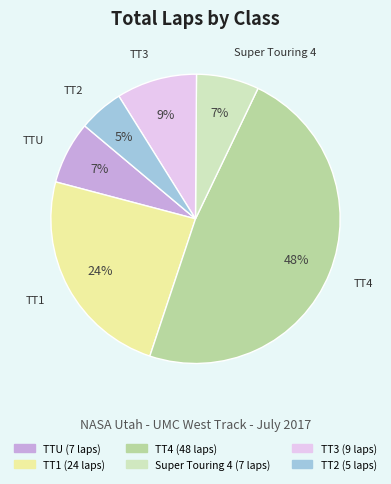

To the nearest percent, what is the difference between the largest and smallest slice percentages?

43%